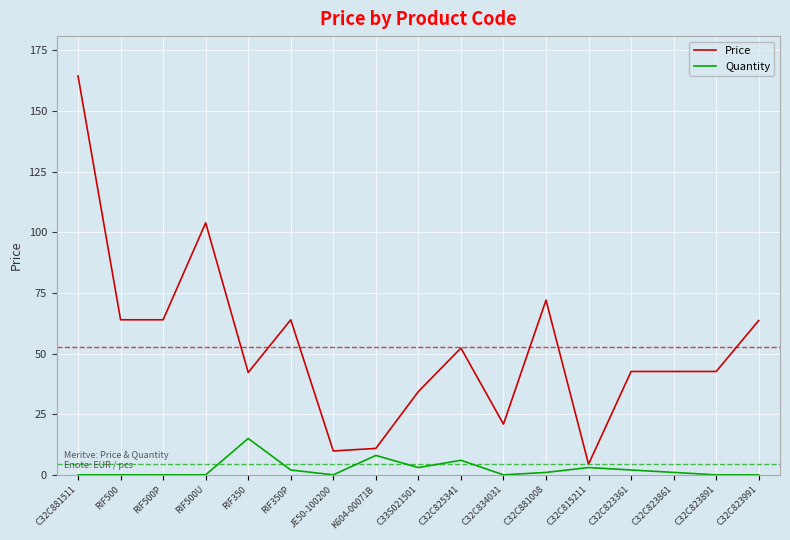

The value of Price at RIF350P is 63.9. True or false?

True